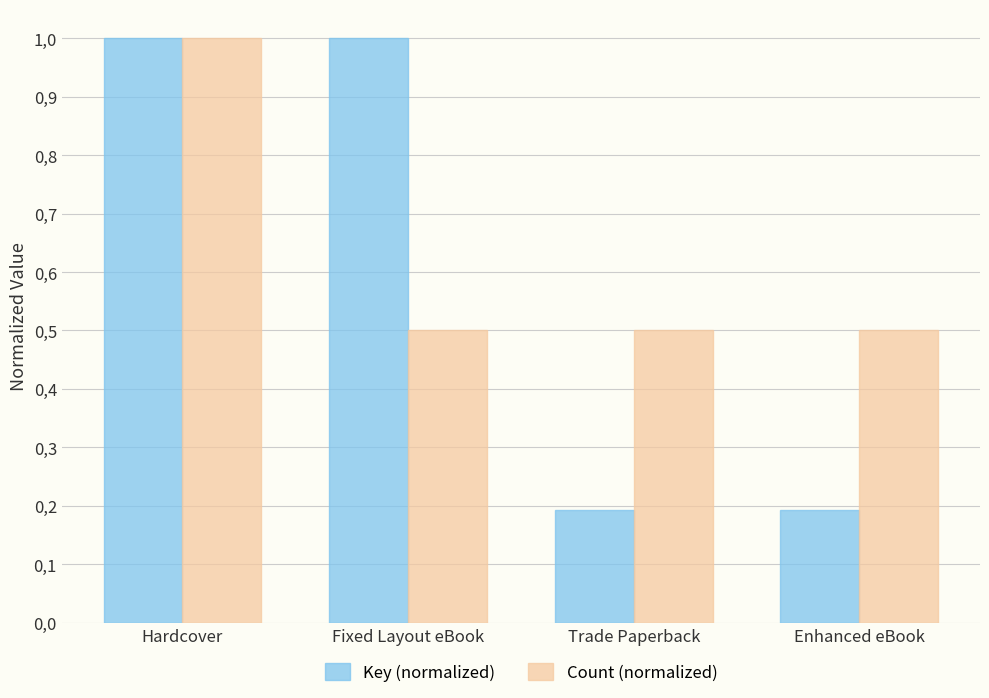

At which label does Key (normalized) reach its minimum?

Trade Paperback